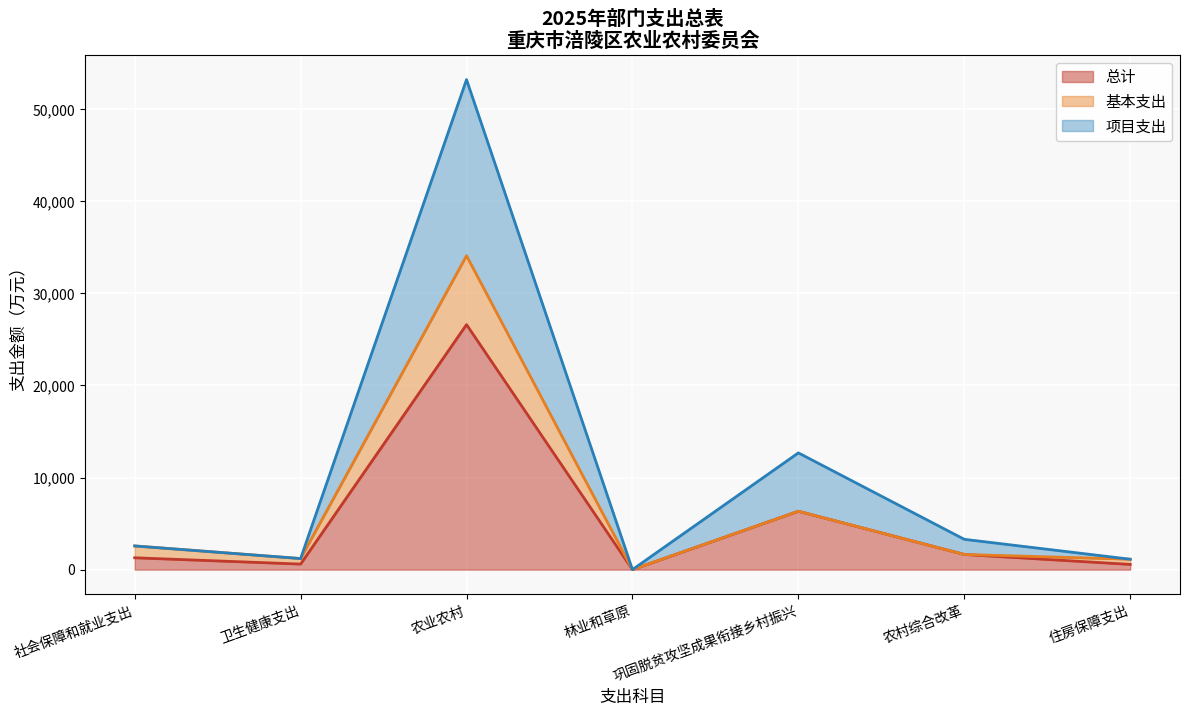

What is the label of the 3rd point from the right?

巩固脱贫攻坚成果衔接乡村振兴